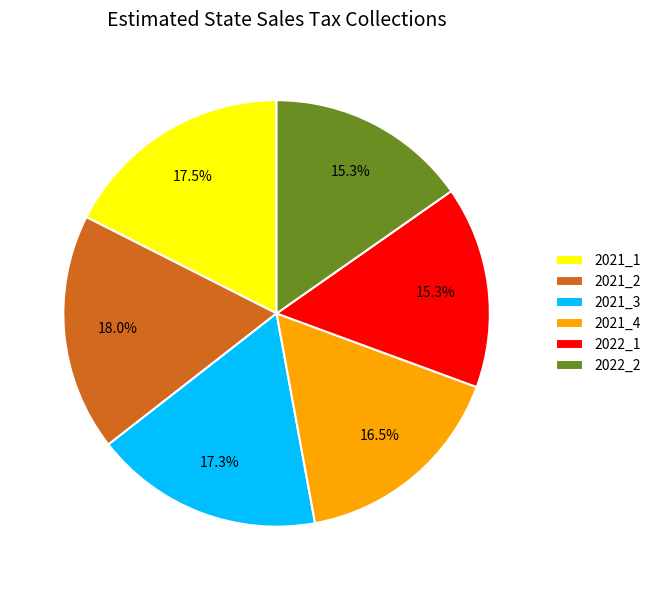

What percentage do 2021_3 and 2021_2 together represent?

35.3%